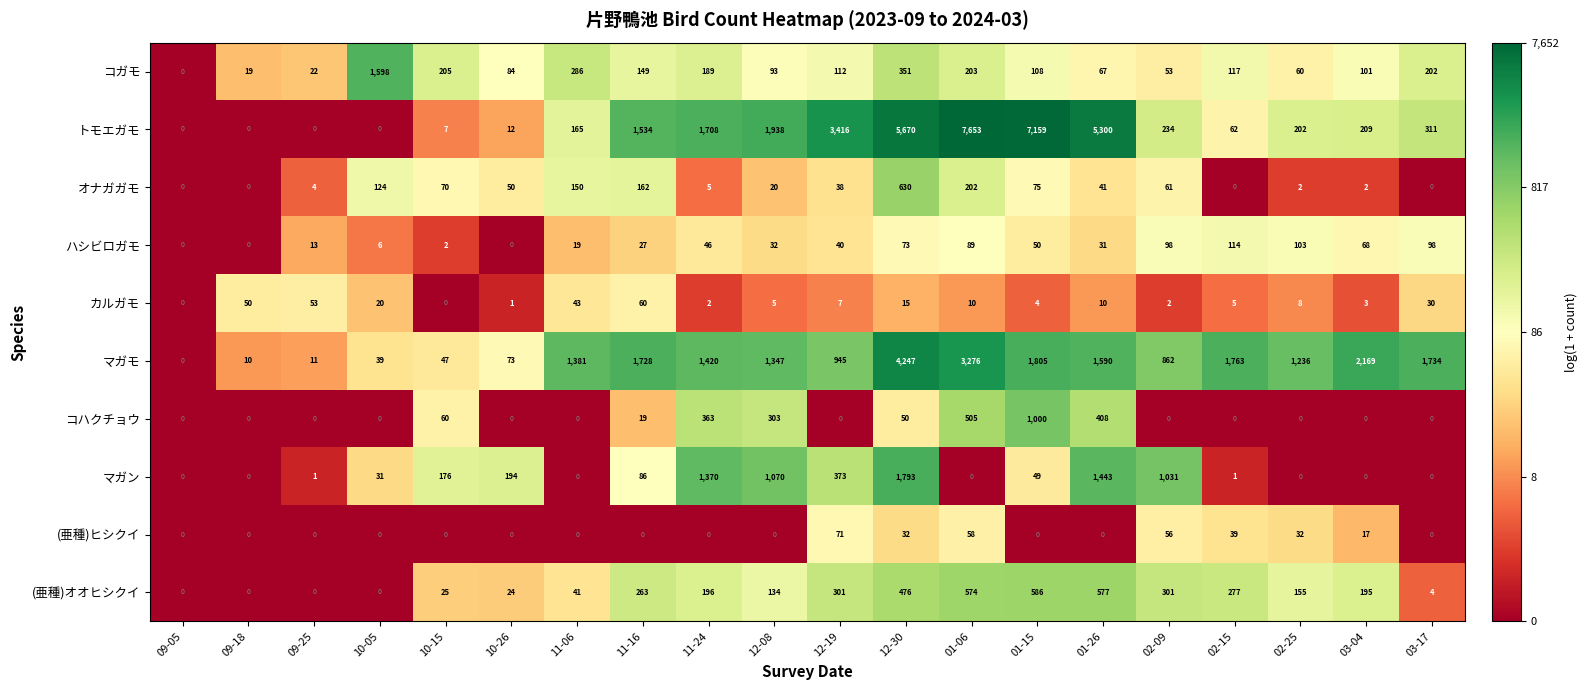

Rank the series by their maximum value, from lowest to highest.

カルガモ, (亜種)ヒシクイ, ハシビロガモ, (亜種)オオヒシクイ, オナガガモ, コハクチョウ, コガモ, マガン, マガモ, トモエガモ